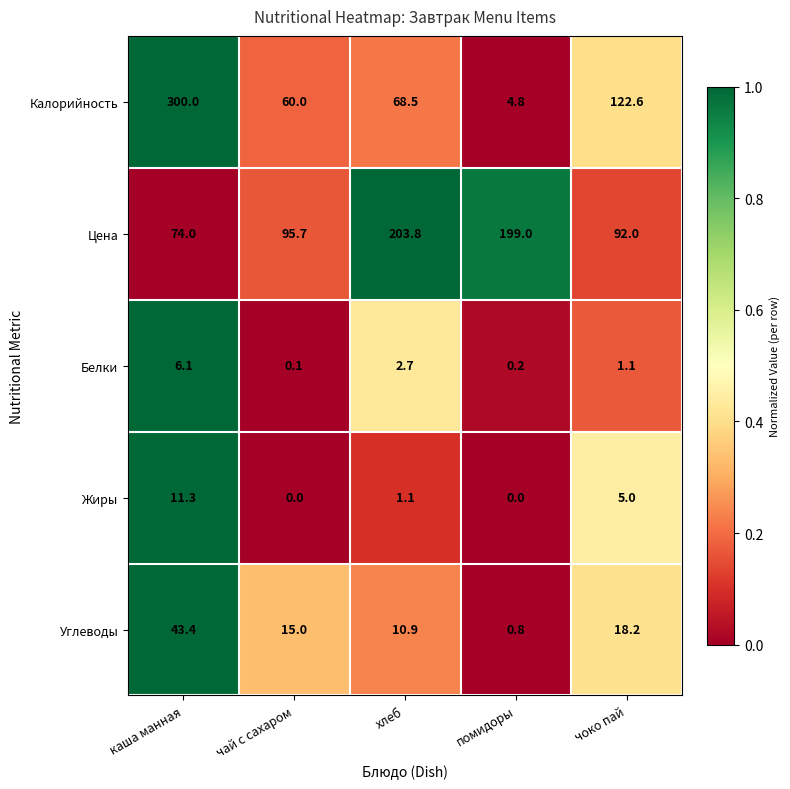

Which label corresponds to the largest value in the chart?

каша манная